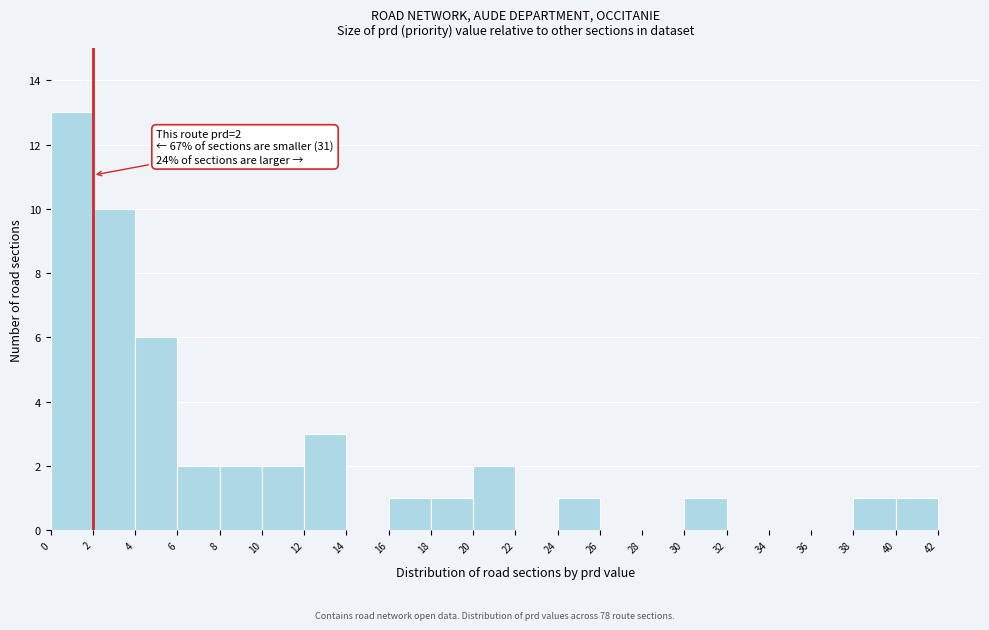

Over which range of the x-axis is the bar tallest?

0 to 2